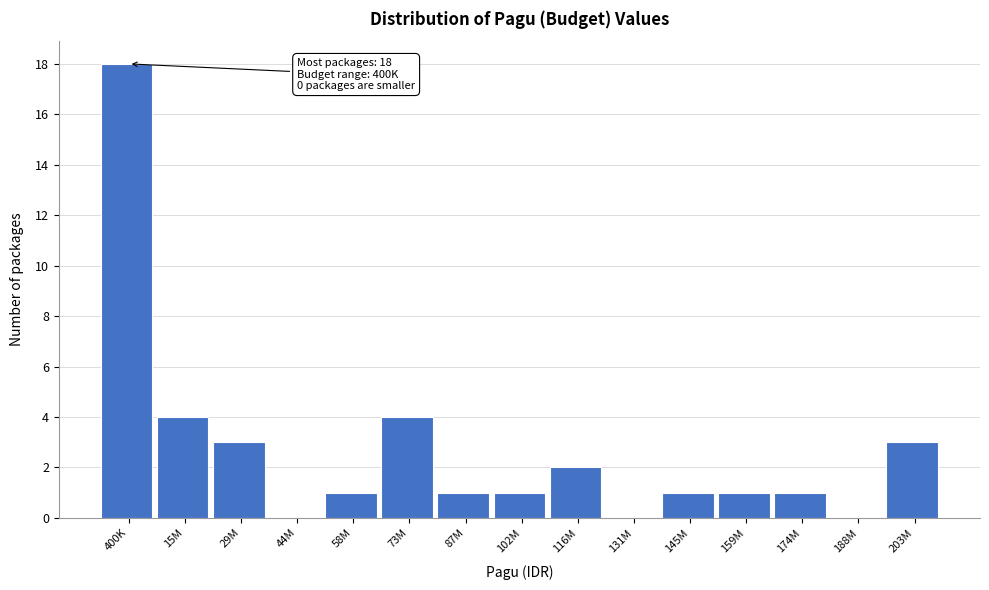

Reading right to left, what are all the values shown in this chart?

203M=3	188M=0	174M=1	159M=1	145M=1	131M=0	116M=2	102M=1	87M=1	73M=4	58M=1	44M=0	29M=3	15M=4	400K=18